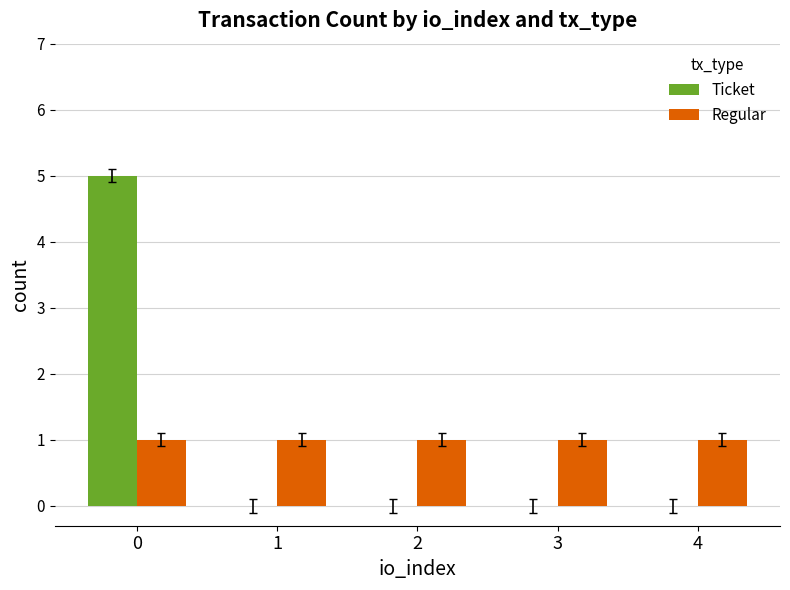

What is the maximum value for Ticket?

5